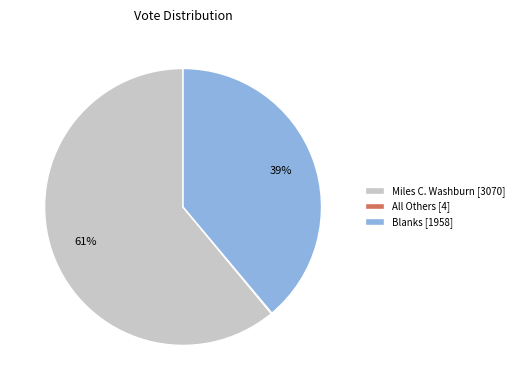

What percentage is the Miles C. Washburn [3070] slice, to the nearest percent?

61%